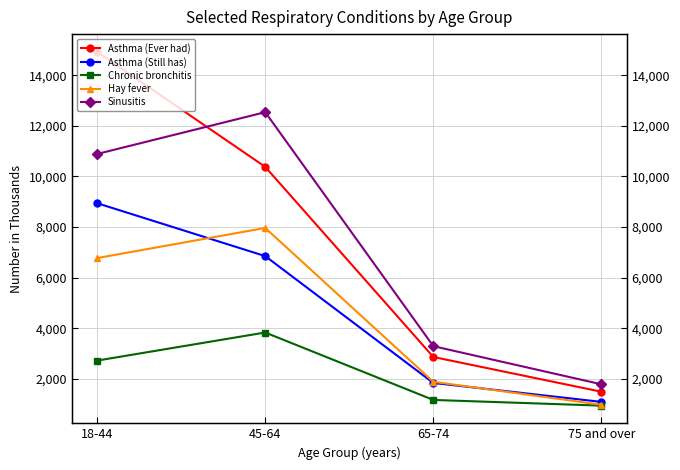

Reading right to left, extract all data points from this chart.

Asthma (Ever had): 75 and over=1489	65-74=2863	45-64=10380	18-44=14929
Asthma (Still has): 75 and over=1088	65-74=1837	45-64=6852	18-44=8943
Chronic bronchitis: 75 and over=940	65-74=1165	45-64=3831	18-44=2721
Hay fever: 75 and over=975	65-74=1882	45-64=7965	18-44=6774
Sinusitis: 75 and over=1783	65-74=3291	45-64=12542	18-44=10889